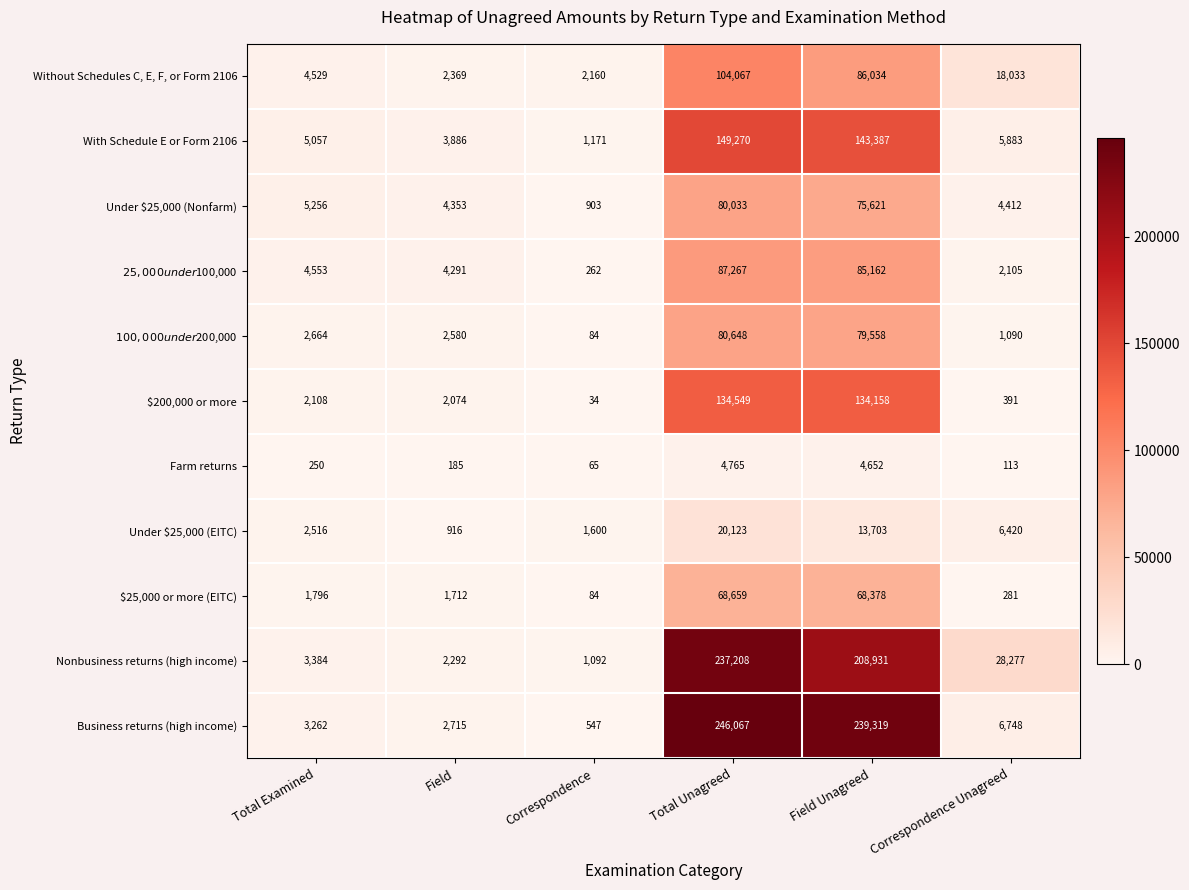

At Field, list the series in order from largest to smallest.

Under $25,000 (Nonfarm), $25,000 under $100,000, With Schedule E or Form 2106, Business returns (high income), $100,000 under $200,000, Without Schedules C, E, F, or Form 2106, Nonbusiness returns (high income), $200,000 or more, $25,000 or more (EITC), Under $25,000 (EITC), Farm returns